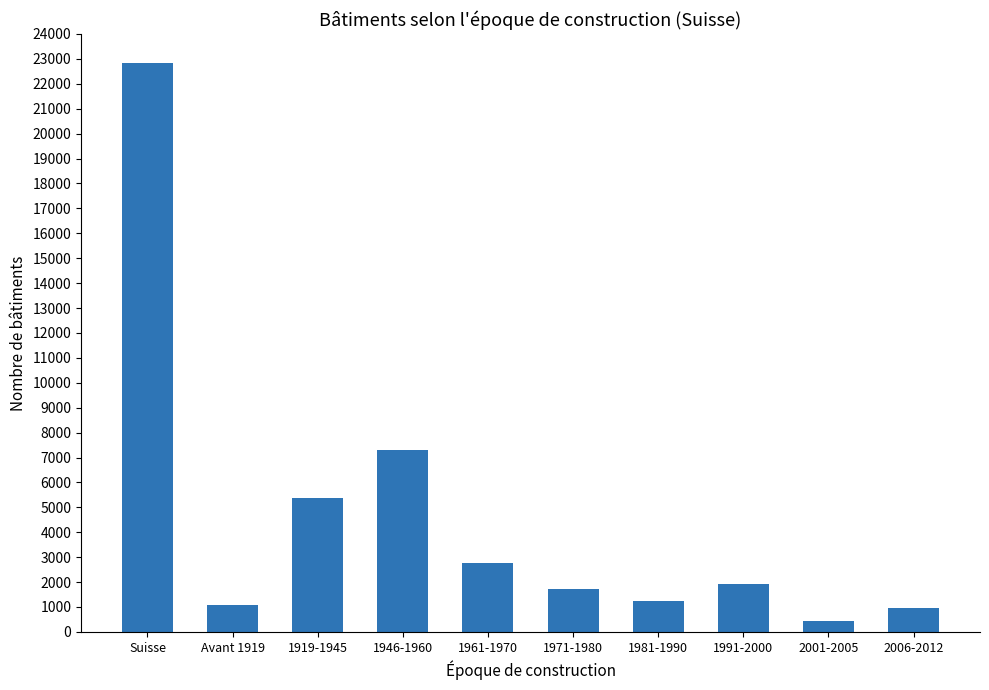

What value does the data have at Suisse, to the nearest 100?

22800